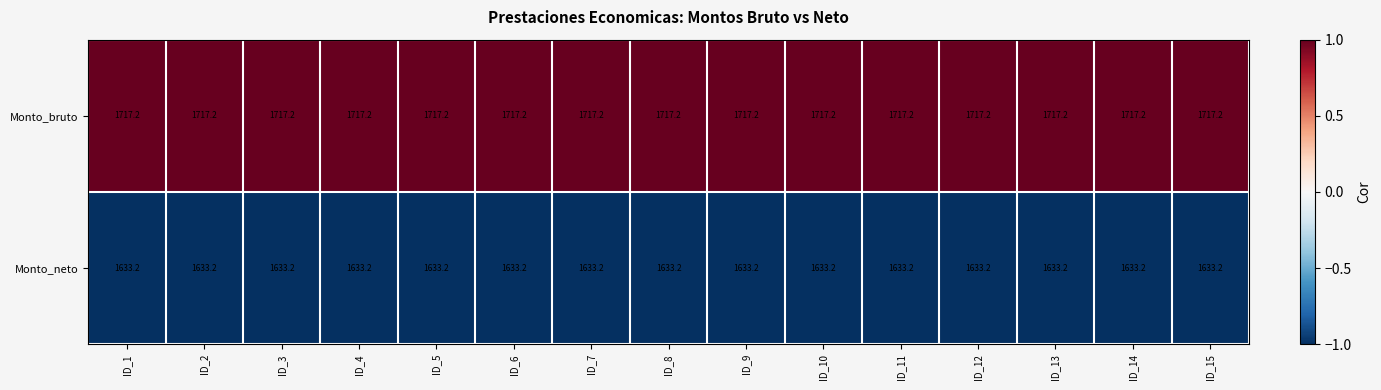

Which series has the largest total across all categories?

Monto_bruto